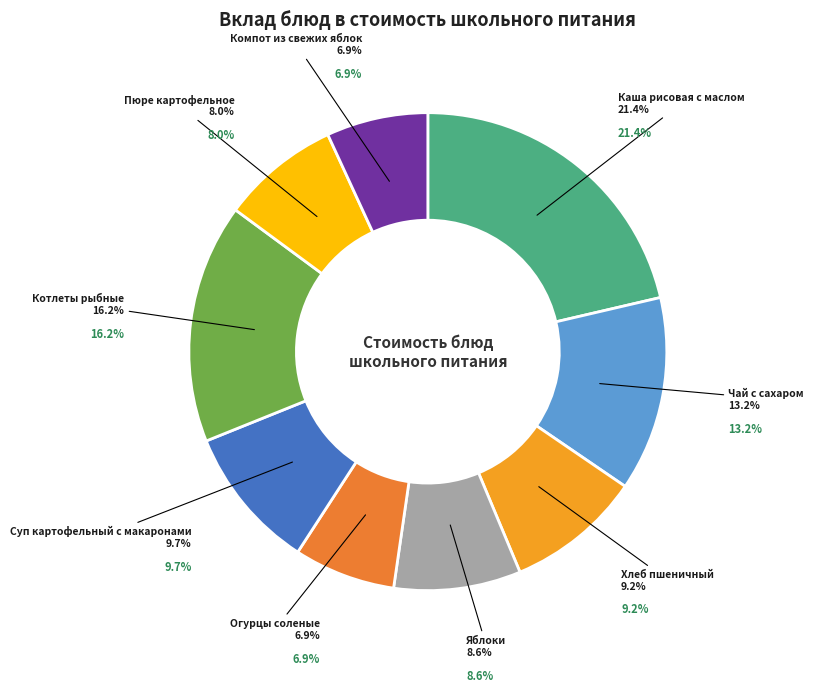

Which slice is the smallest?

Огурцы соленые